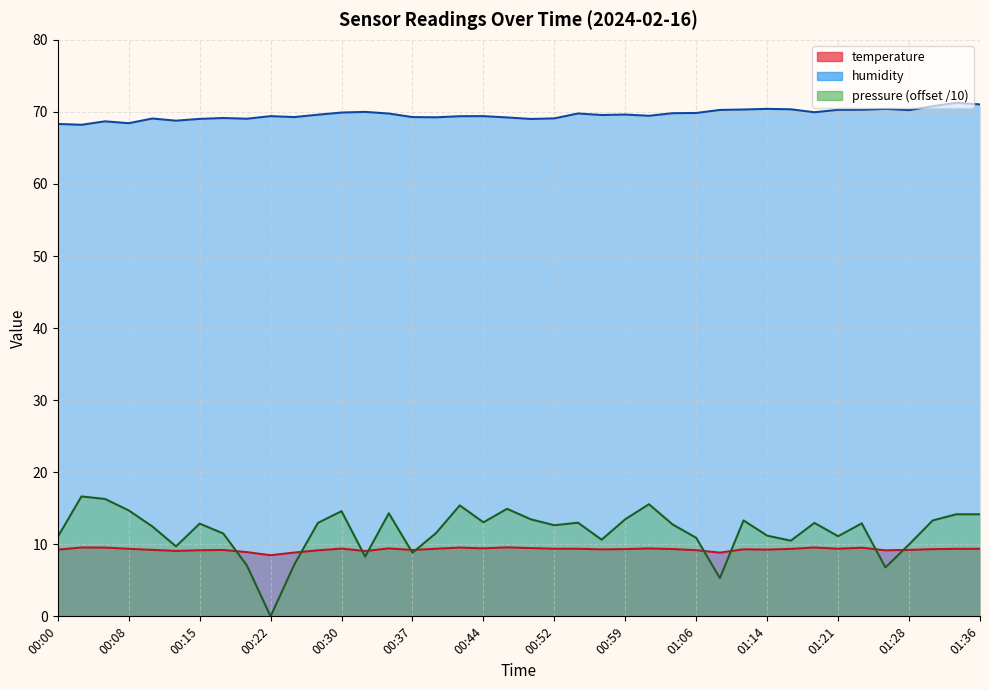

True or false: temperature has more than 1 points higher than both neighbors.

True